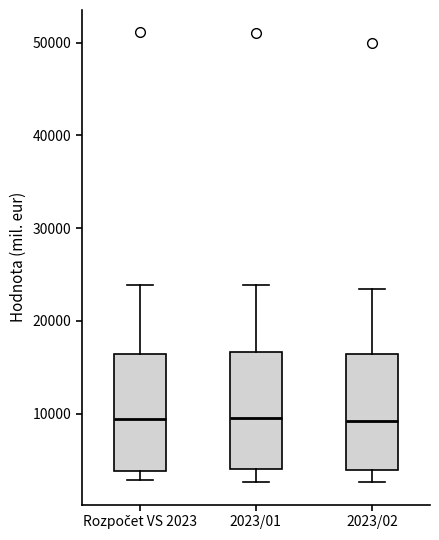

Reading left to right, read every box against the y-axis: the position of its median line, the range the box covers, and the ends of its whiskers. The values are not printed on the chart, so give them approximately, as read against the axis.

Rozpočet VS 2023: median 9000, box 4000 to 16000, whiskers 3000 to 24000
2023/01: median 10000, box 4000 to 17000, whiskers 3000 to 24000
2023/02: median 9000, box 4000 to 16000, whiskers 3000 to 23000